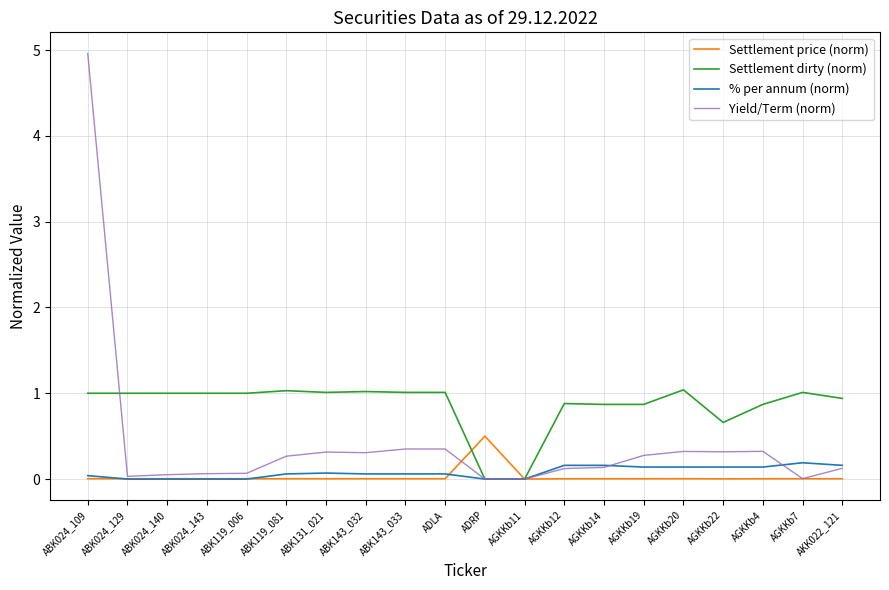

What is the maximum value shown in the chart?

5.0